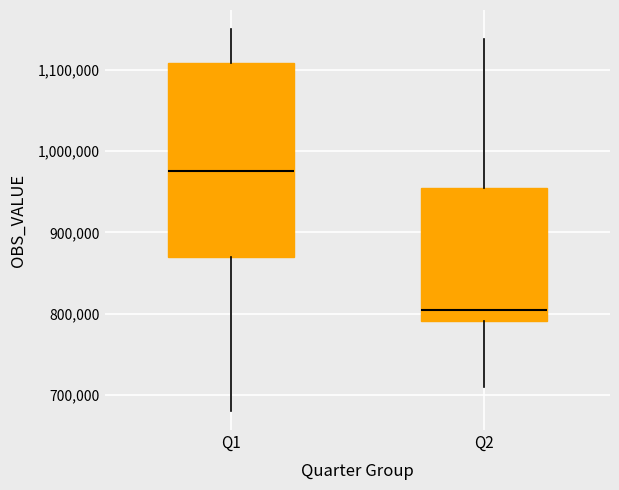

Reading left to right, transcribe this box plot: for each box, give where its median line is, the range the box spans, and where its two whiskers end, as read against the y-axis. The values are not printed on the chart, so give them approximately, as read against the axis.

Q1: median 980000, box 870000 to 1110000, whiskers 680000 to 1150000
Q2: median 800000, box 790000 to 960000, whiskers 710000 to 1140000